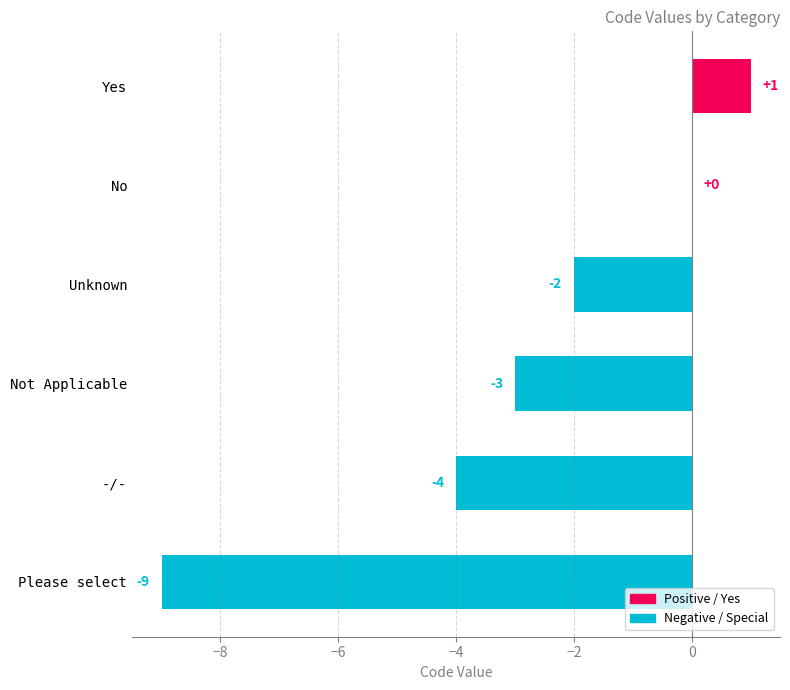

How many distinct data groups are displayed?

1